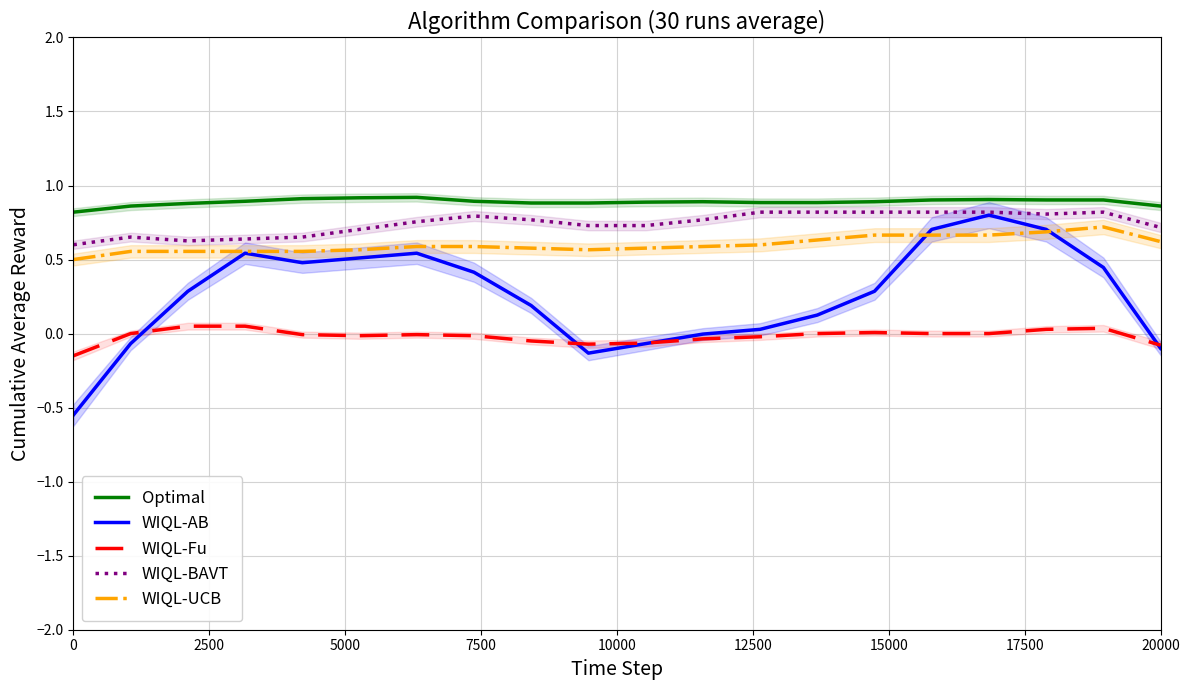

True or false: WIQL-Fu and WIQL-BAVT cross at least once.

False